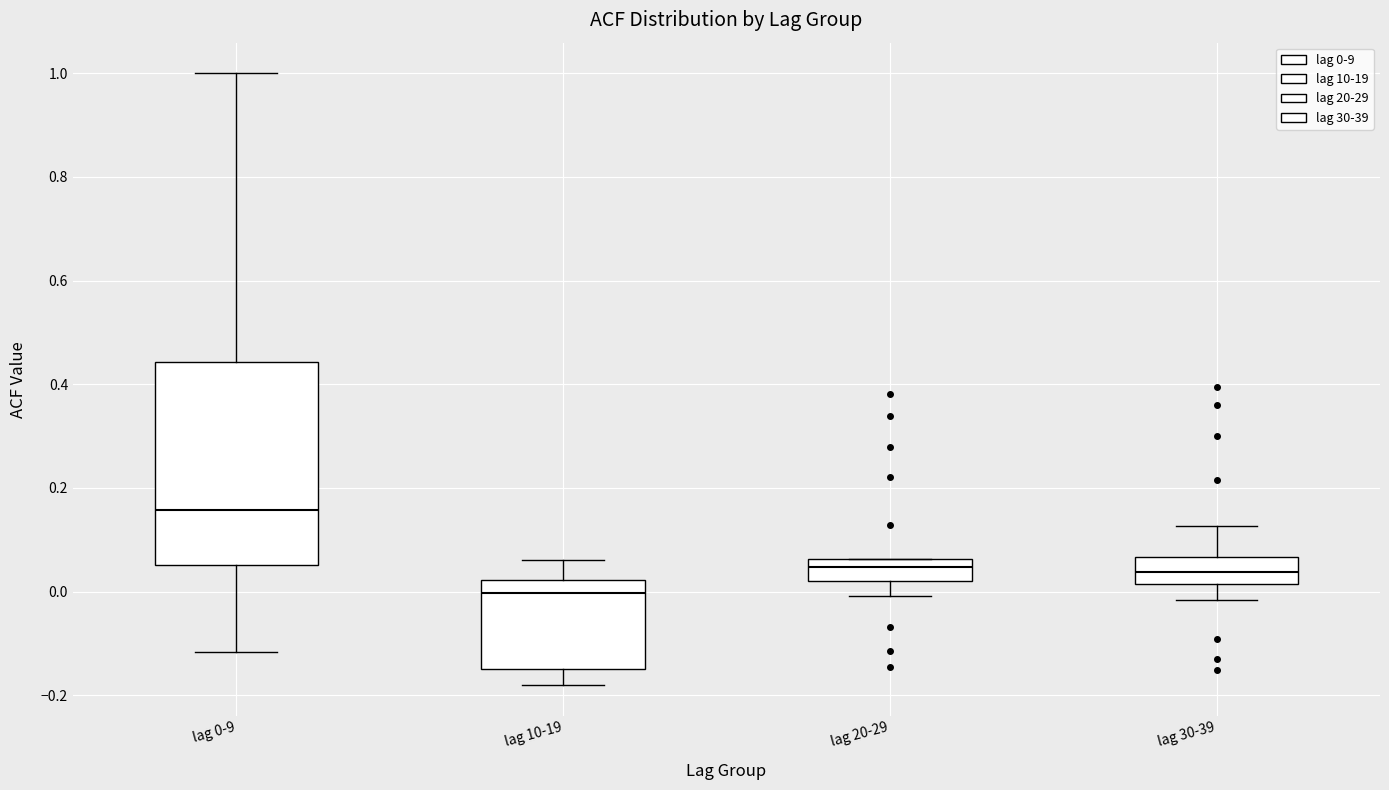

Reading left to right, transcribe this box plot: for each box, give where its median line is, the range the box spans, and where its two whiskers end, as read against the y-axis. The values are not printed on the chart, so give them approximately, as read against the axis.

lag 0-9: median 0.16, box 0.06 to 0.44, whiskers -0.12 to 1.00
lag 10-19: median 0.00, box -0.14 to 0.02, whiskers -0.18 to 0.06
lag 20-29: median 0.04, box 0.02 to 0.06, whiskers 0.00 to 0.06
lag 30-39: median 0.04, box 0.02 to 0.06, whiskers -0.02 to 0.12